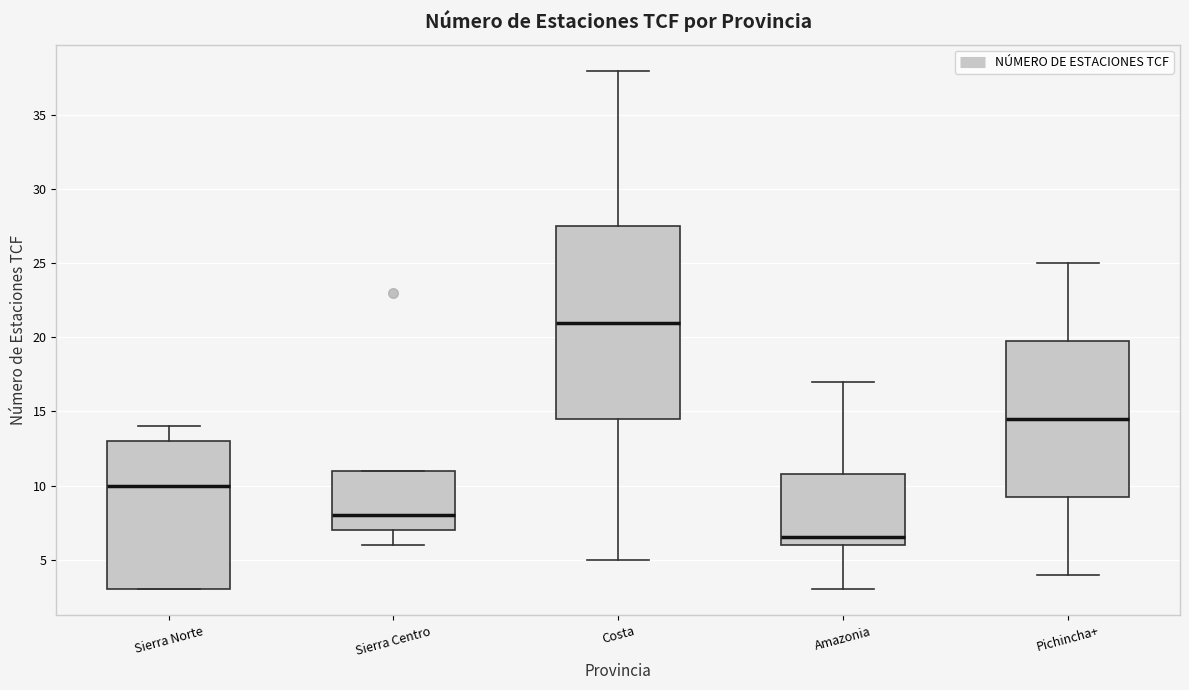

Which box's median line is the lowest?

Amazonia